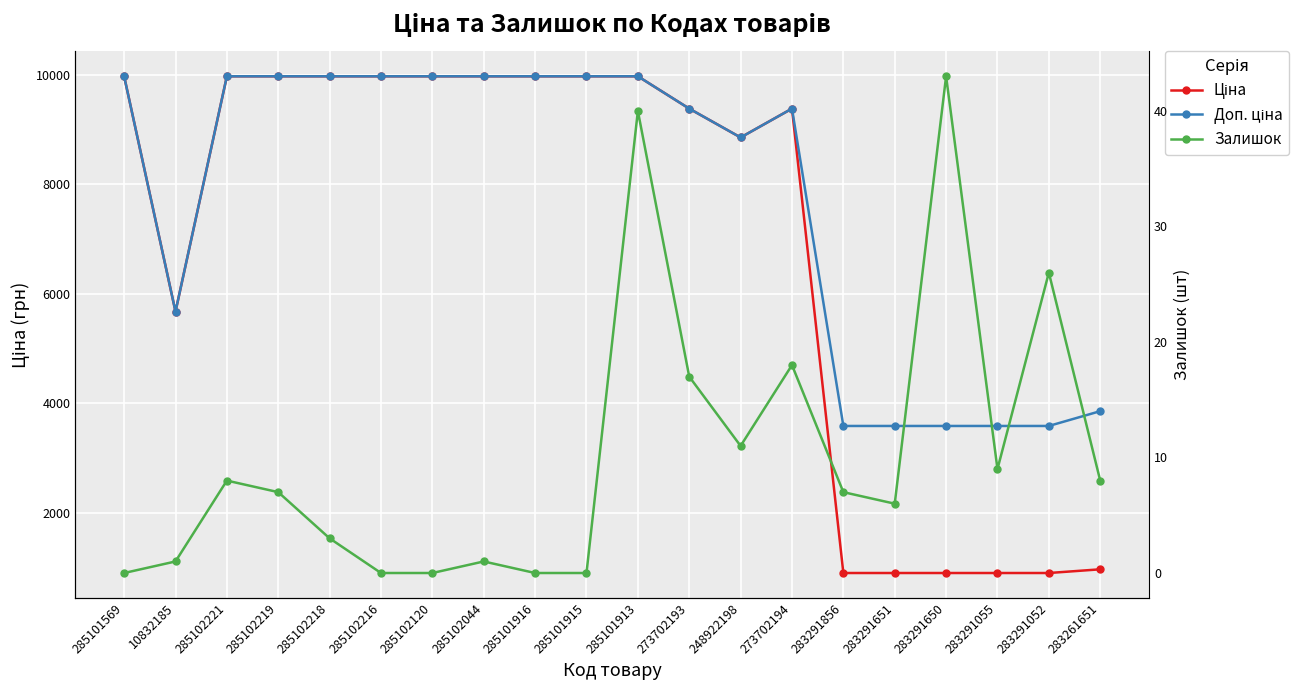

What is the label of the 13th point from the left?

248922198